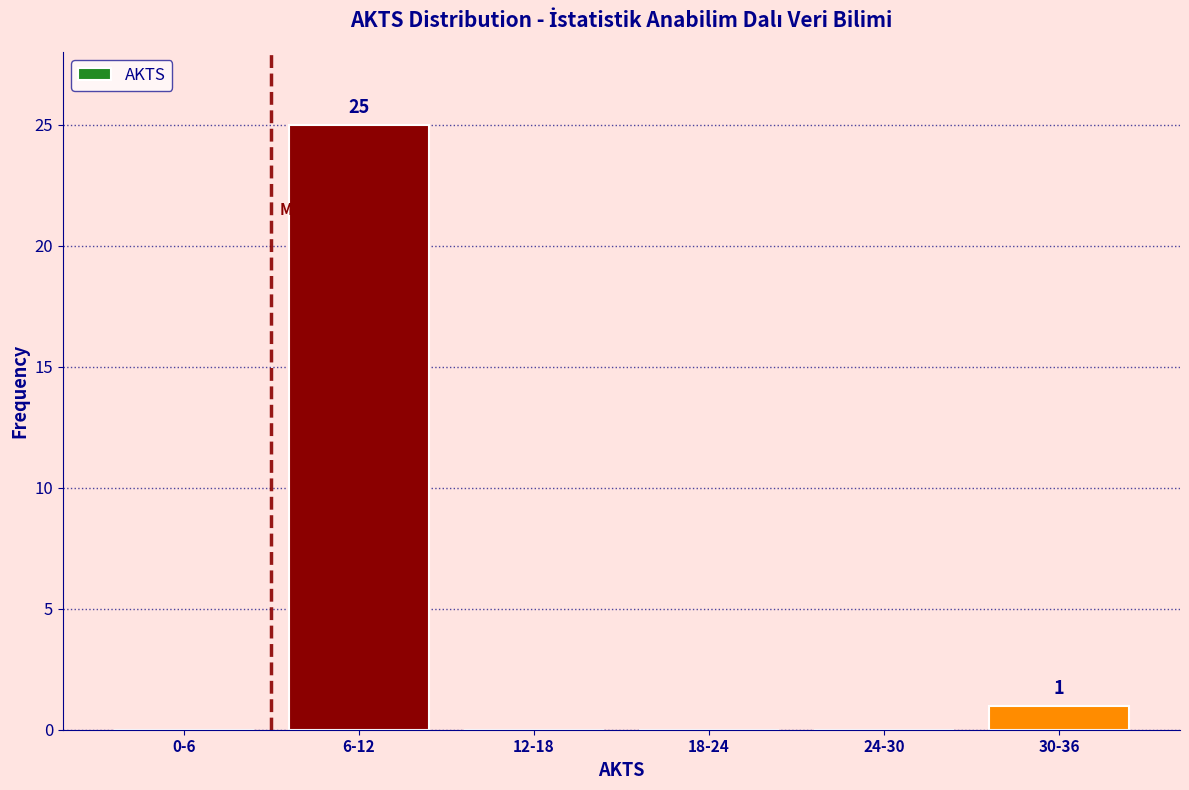

Reading left to right, list all the values displayed in this chart.

0-6=0	6-12=25	12-18=0	18-24=0	24-30=0	30-36=1